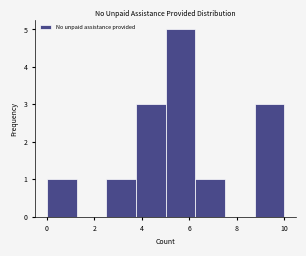

How tall is the bar that spans 0.00 to 1.25 on the x-axis? Neither the bar edges nor the heights are printed on the chart, so give them approximately, as read against the axes.

1